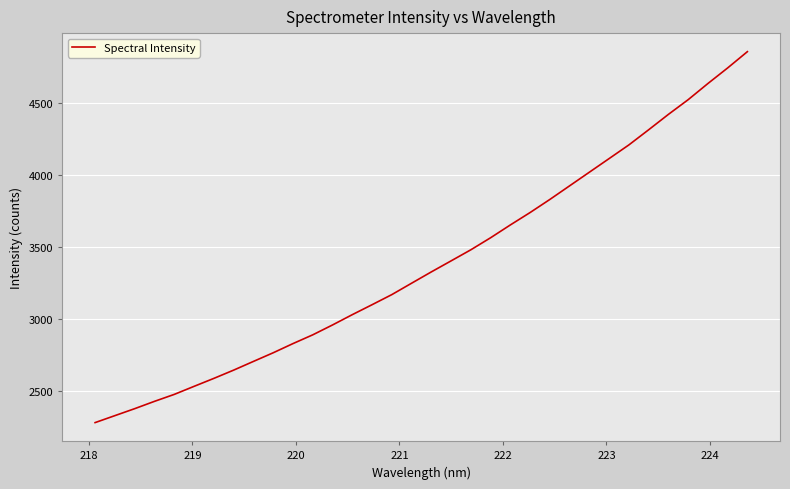

What is the maximum value shown in the chart?

4856.6